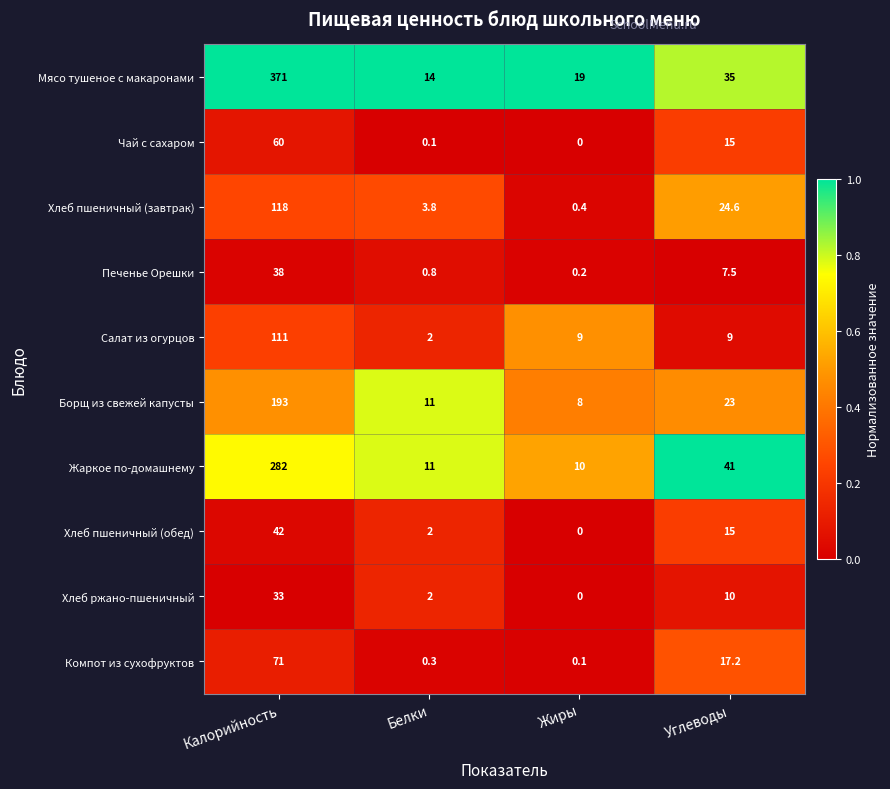

What is the total value across all series at Белки?

47.0